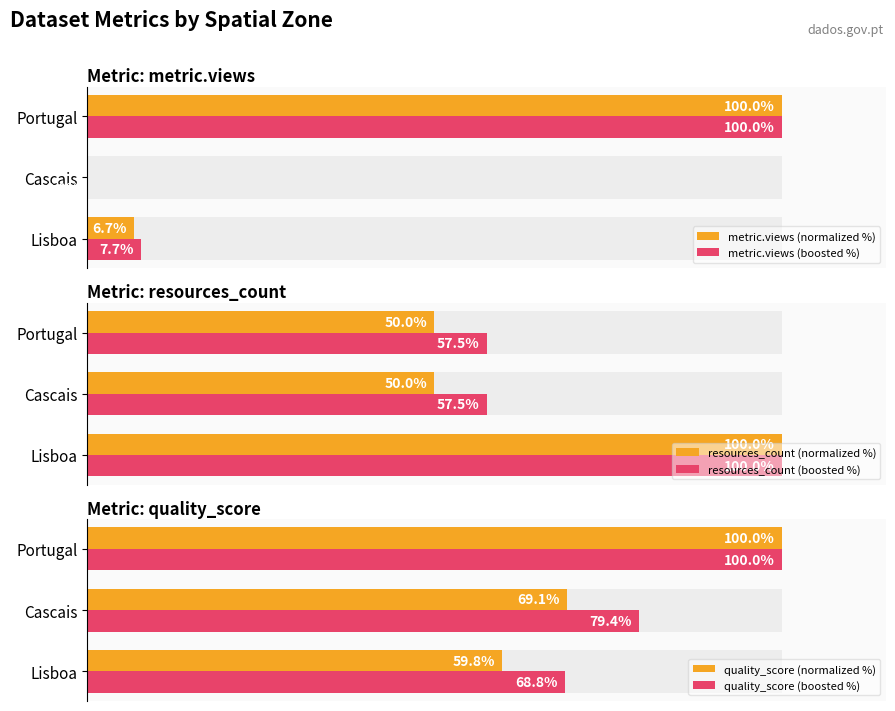

At which label does quality_score (boosted %) first exceed 79?

Cascais